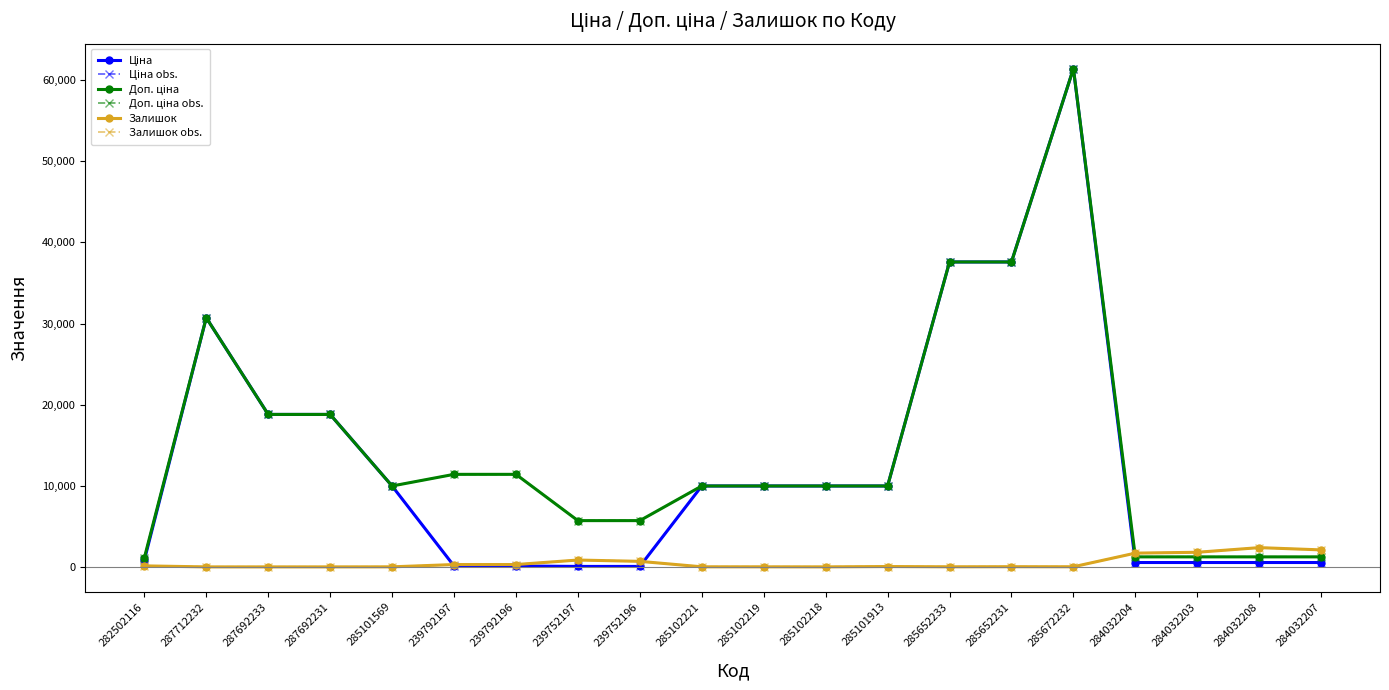

List the series in order of their peak value, highest first.

Ціна, Ціна obs., Доп. ціна, Доп. ціна obs., Залишок, Залишок obs.